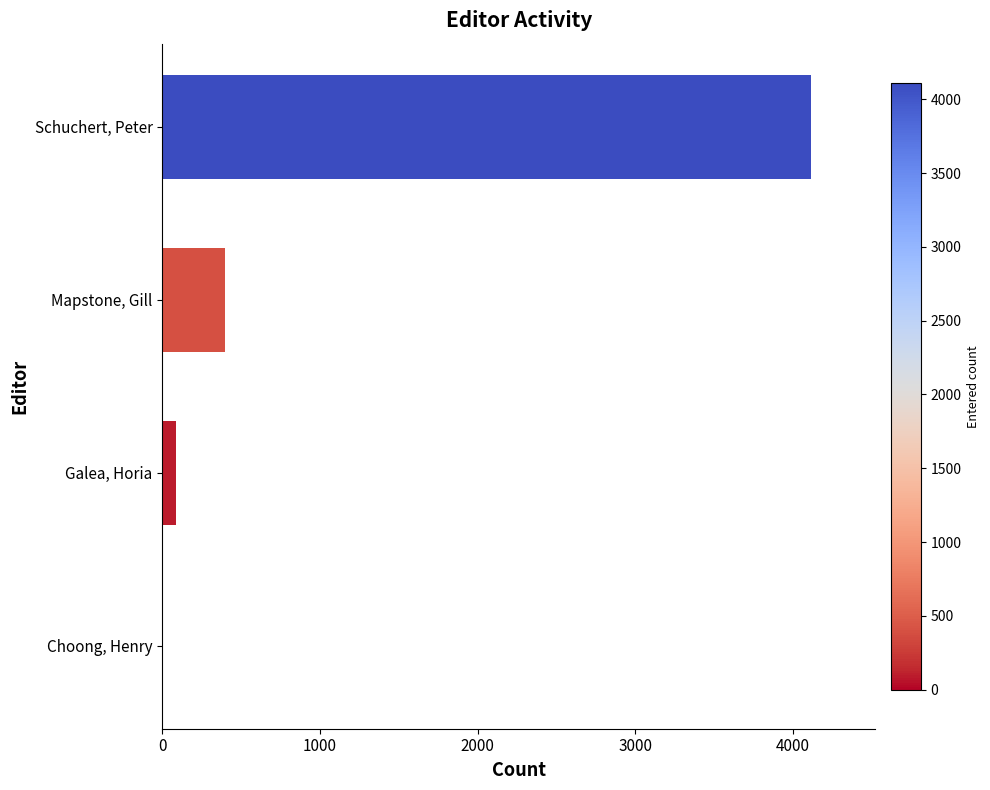

How many categories are shown in the chart?

4